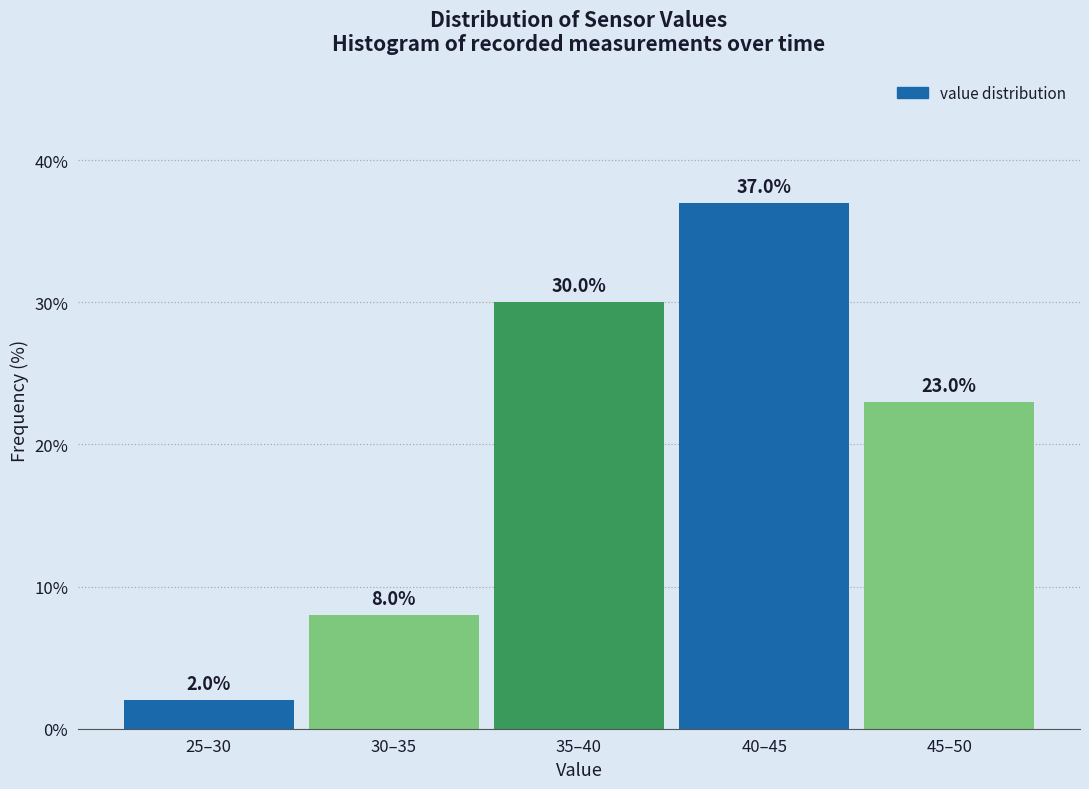

Reading right to left, extract all data points from this chart.

23	37	30	8	2